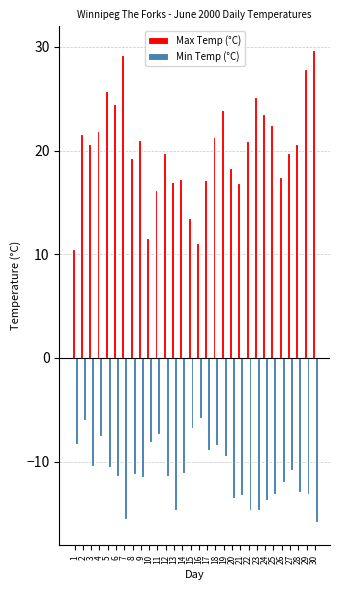

What is the total value across all series at 5?

15.2